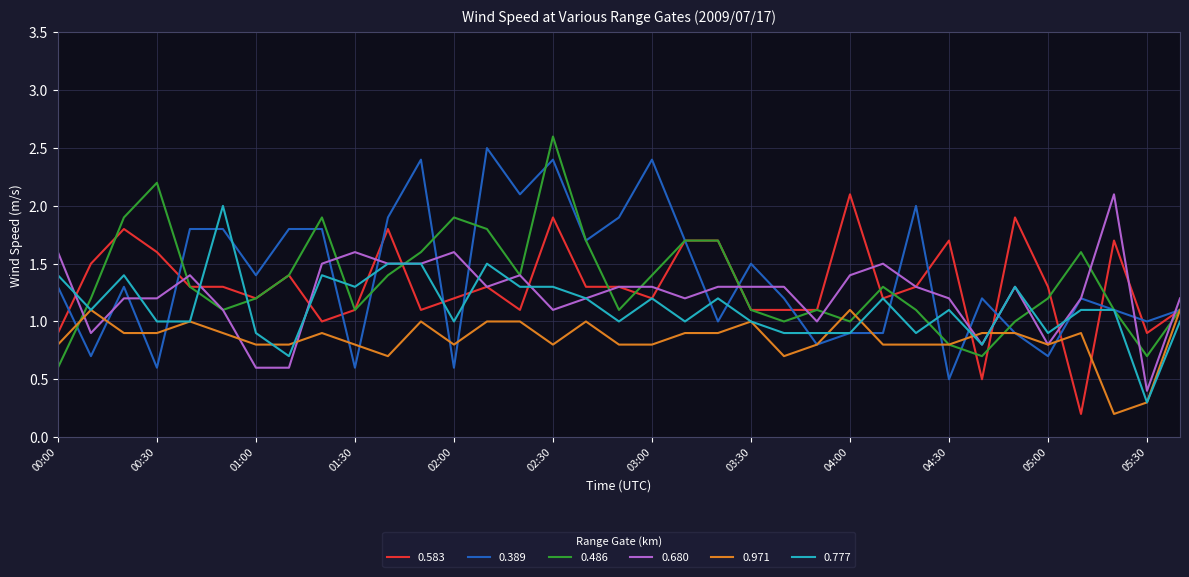

What is the maximum value shown in the chart?

2.6